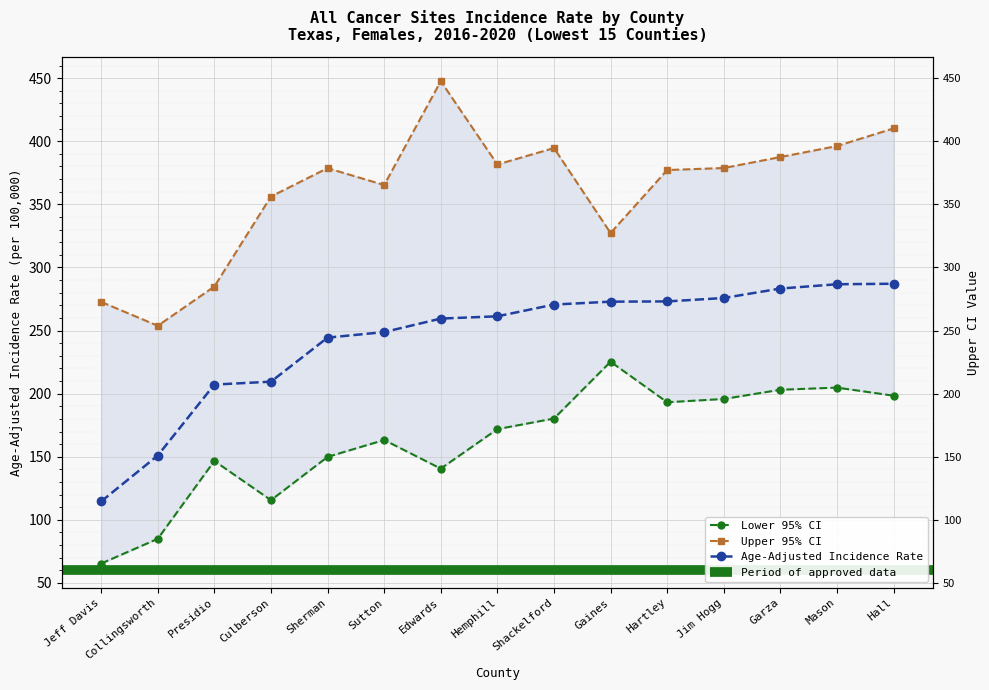

True or false: Age-Adjusted Incidence Rate and Upper 95% CI cross at least once.

False